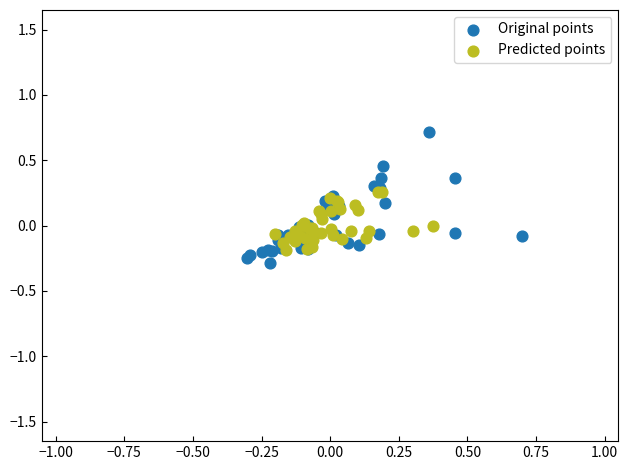

Which series contains the highest Y value?

Original points